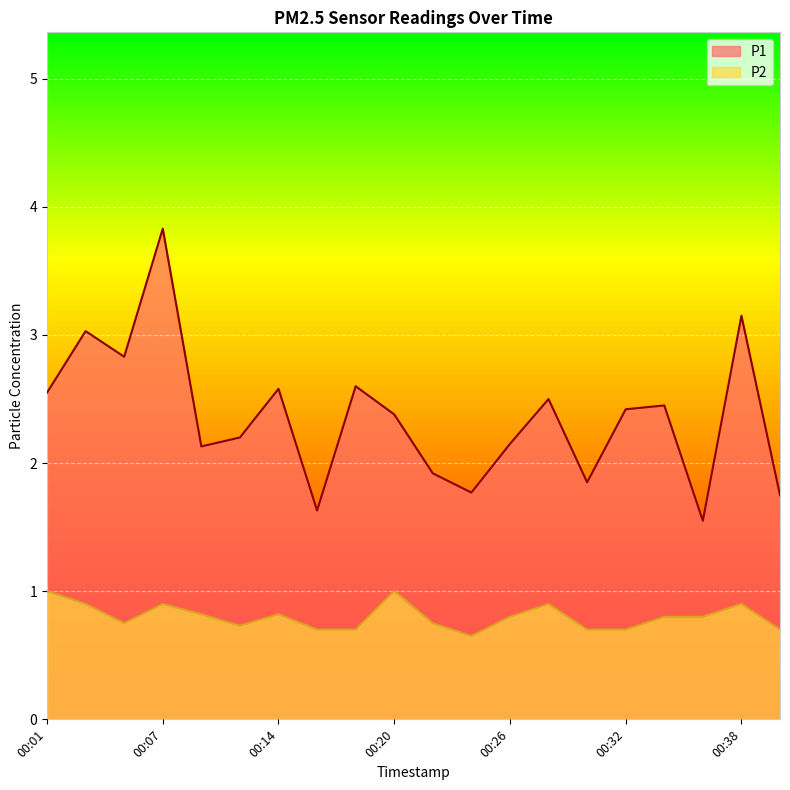

Which series has the largest range (max minus min)?

P1